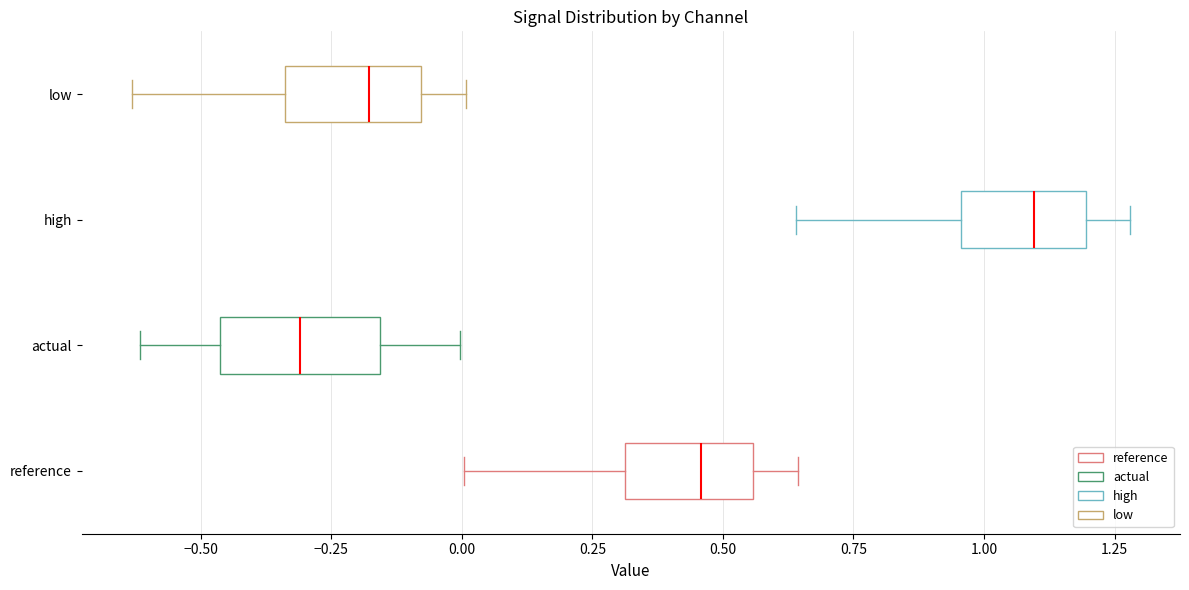

Reading bottom to top, read every box against the x-axis: the position of its median line, the range the box covers, and the ends of its whiskers. The values are not printed on the chart, so give them approximately, as read against the axis.

reference: median 0.45, box 0.30 to 0.55, whiskers 0.00 to 0.65
actual: median -0.30, box -0.45 to -0.15, whiskers -0.60 to 0.00
high: median 1.10, box 0.95 to 1.20, whiskers 0.65 to 1.30
low: median -0.20, box -0.35 to -0.10, whiskers -0.65 to 0.00